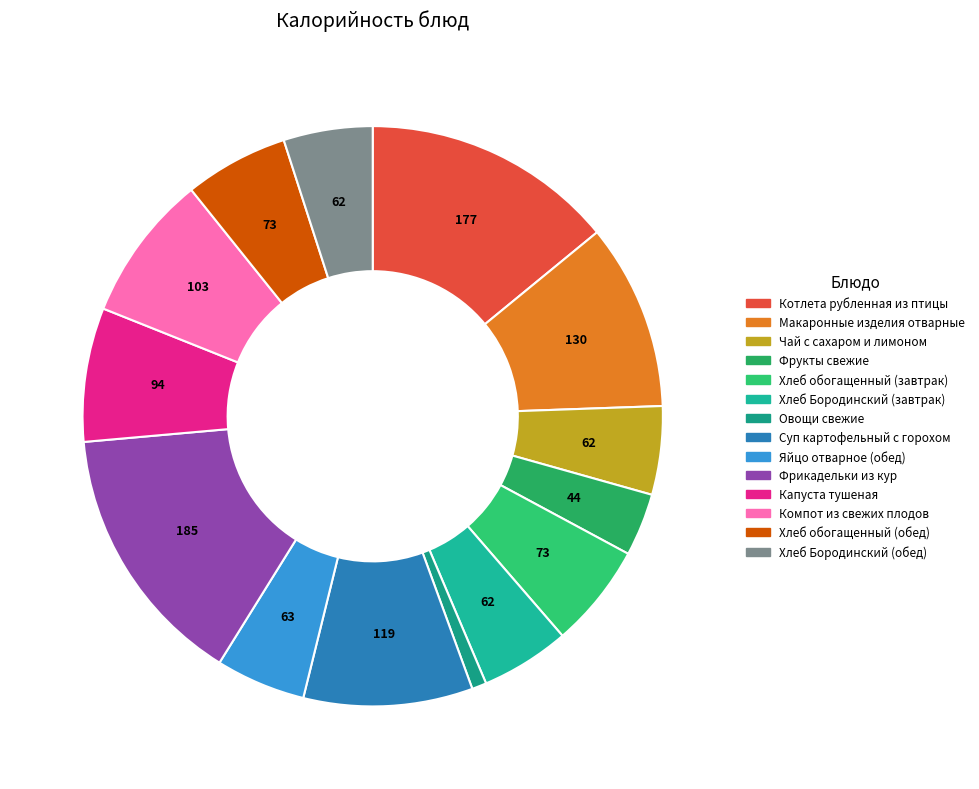

How many segments does this pie chart have?

14